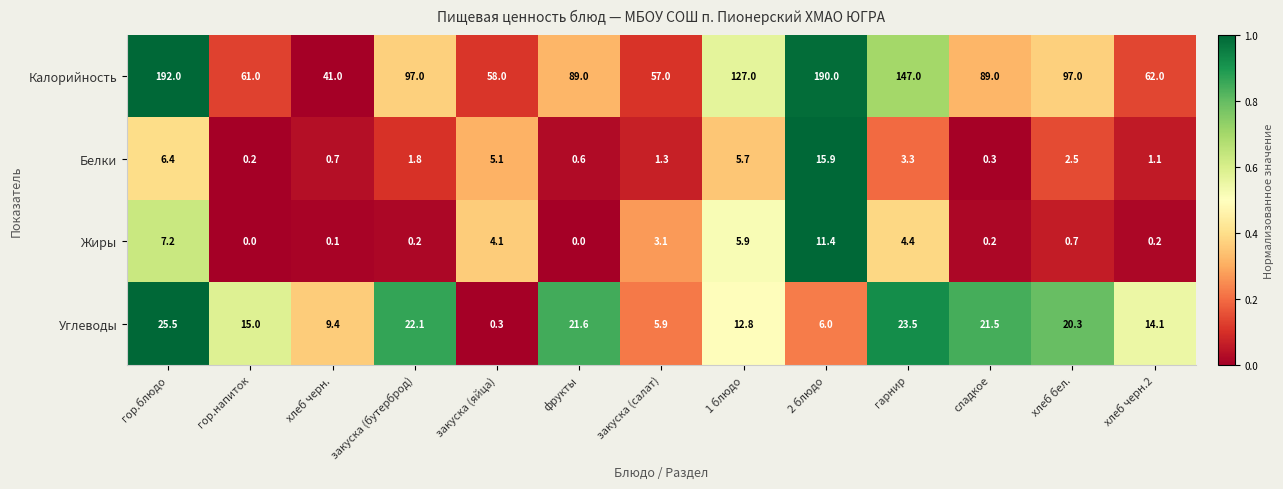

How many series are shown in this chart?

4